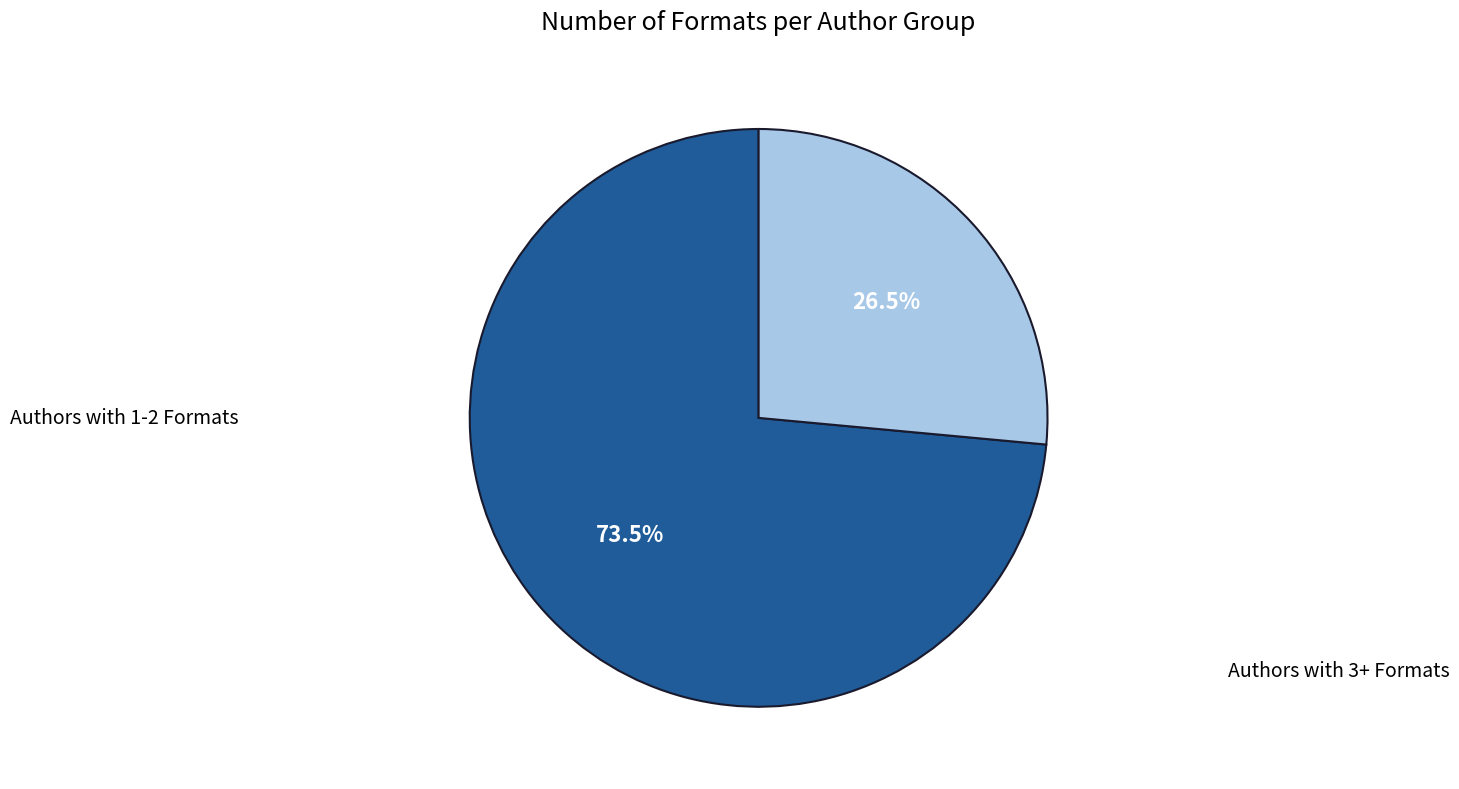

To the nearest percent, what is the average slice percentage?

50%